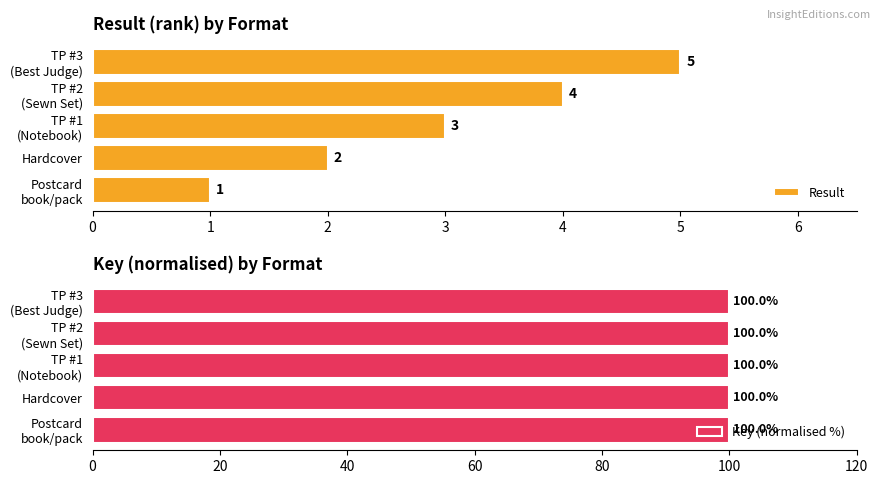

What is the minimum value shown in the chart?

1.0